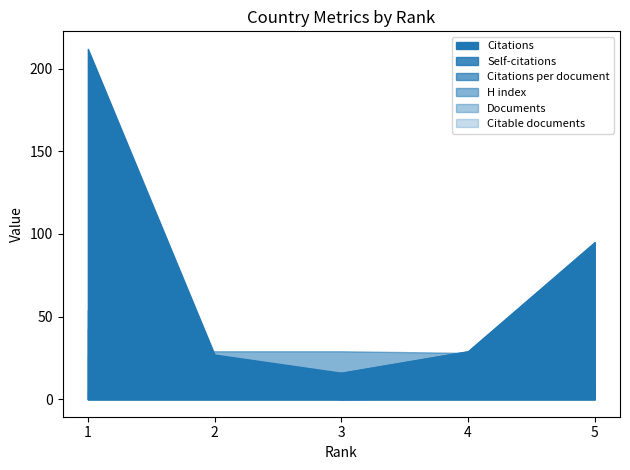

After their last crossing, which series has the higher values: Citations per document or H index?

Citations per document